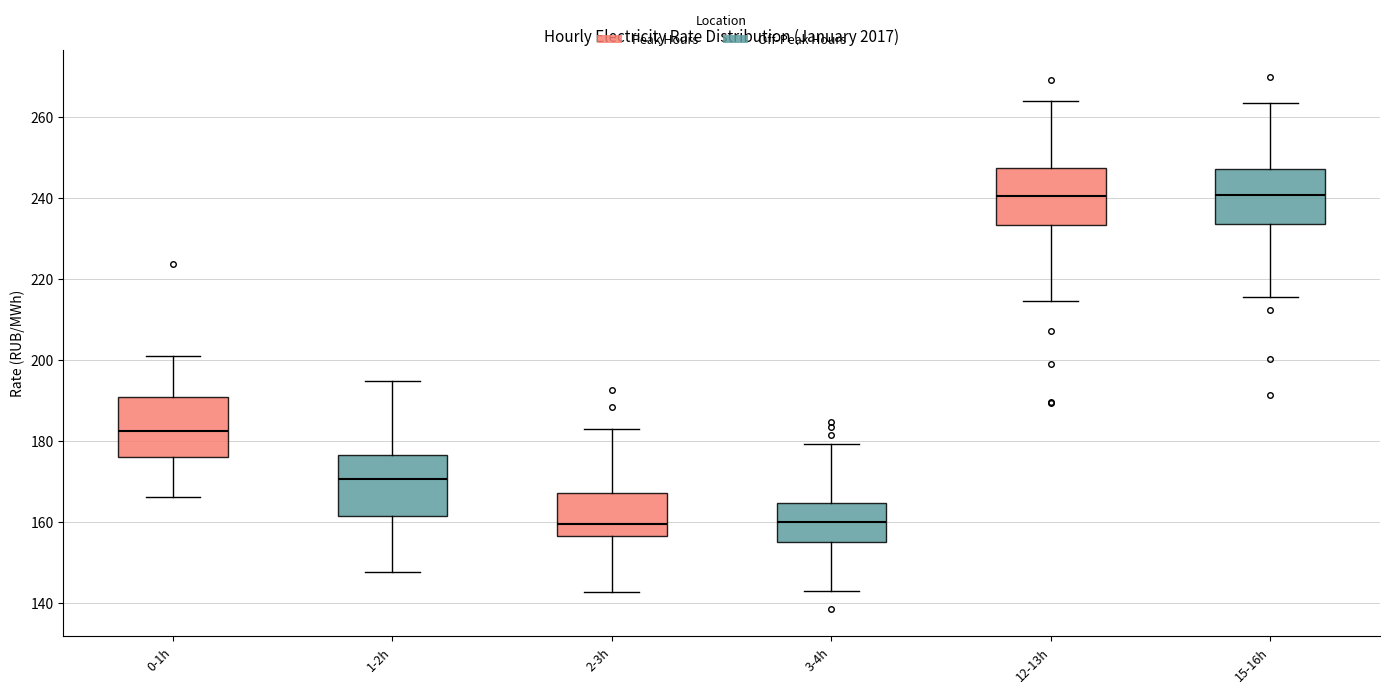

Reading left to right, read every box against the y-axis: the position of its median line, the range the box covers, and the ends of its whiskers. The values are not printed on the chart, so give them approximately, as read against the axis.

0-1h: median 182, box 176 to 190, whiskers 166 to 200
1-2h: median 170, box 162 to 176, whiskers 148 to 194
2-3h: median 160, box 156 to 166, whiskers 142 to 182
3-4h: median 160, box 156 to 164, whiskers 142 to 180
12-13h: median 240, box 234 to 248, whiskers 214 to 264
15-16h: median 240, box 234 to 248, whiskers 216 to 264